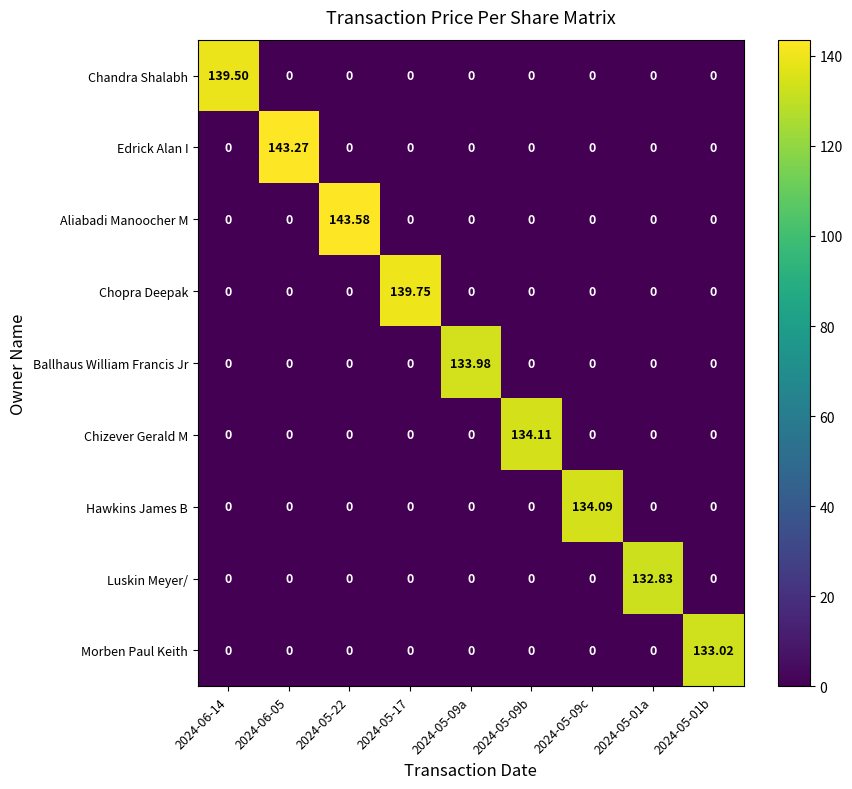

Which series changed the most between 2024-05-22 and 2024-05-09c?

Aliabadi Manoocher M